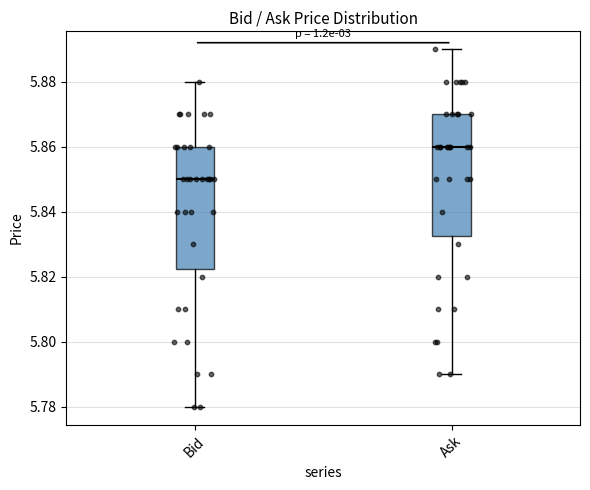

Where does the median line of the box for Bid sit on the y-axis? The values are not printed on the chart, so give them approximately, as read against the axis.

5.850